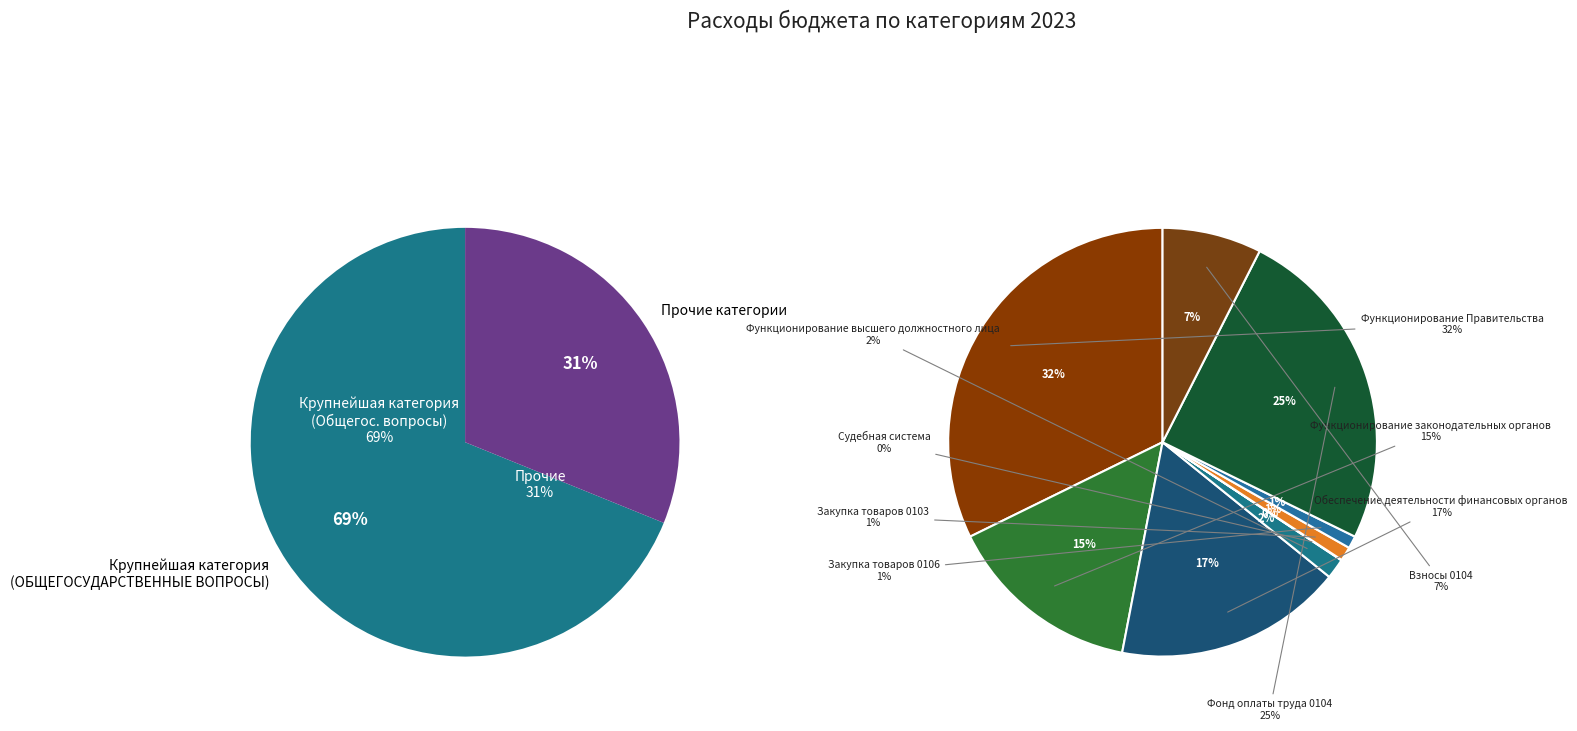

To the nearest percent, what is the average slice percentage?

10%